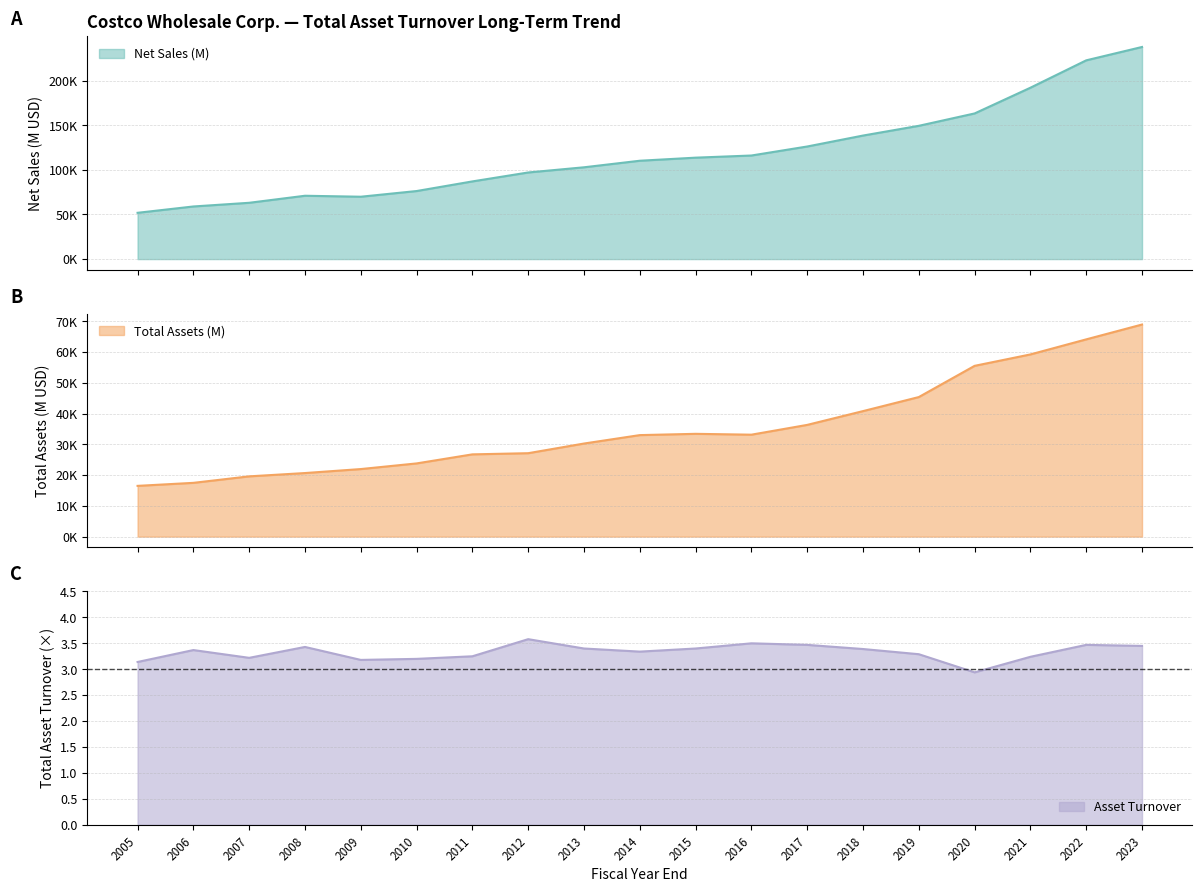

True or false: Total Assets (M) and Asset Turnover cross at least once.

False